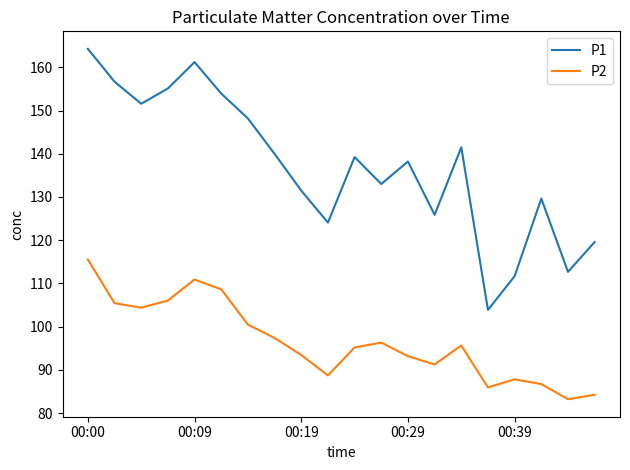

Which series has the widest spread of values?

P1